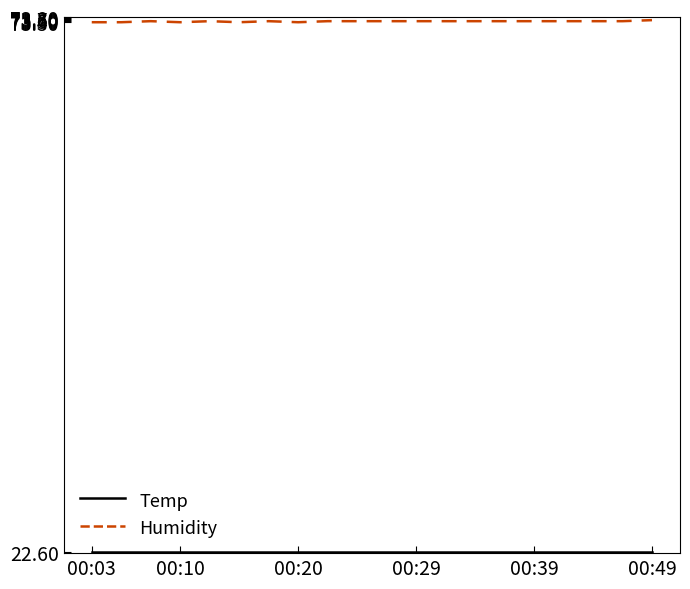

What is the greatest value displayed?

73.5